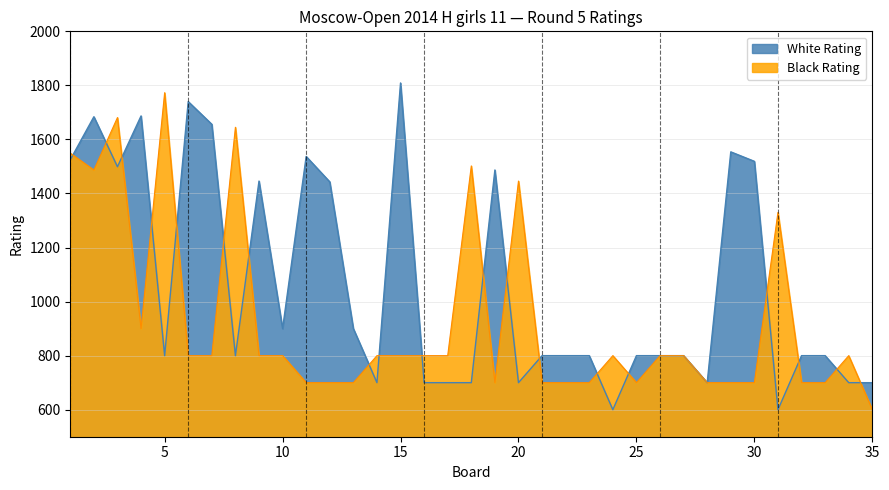

True or false: White Rating and Black Rating cross at least once.

True